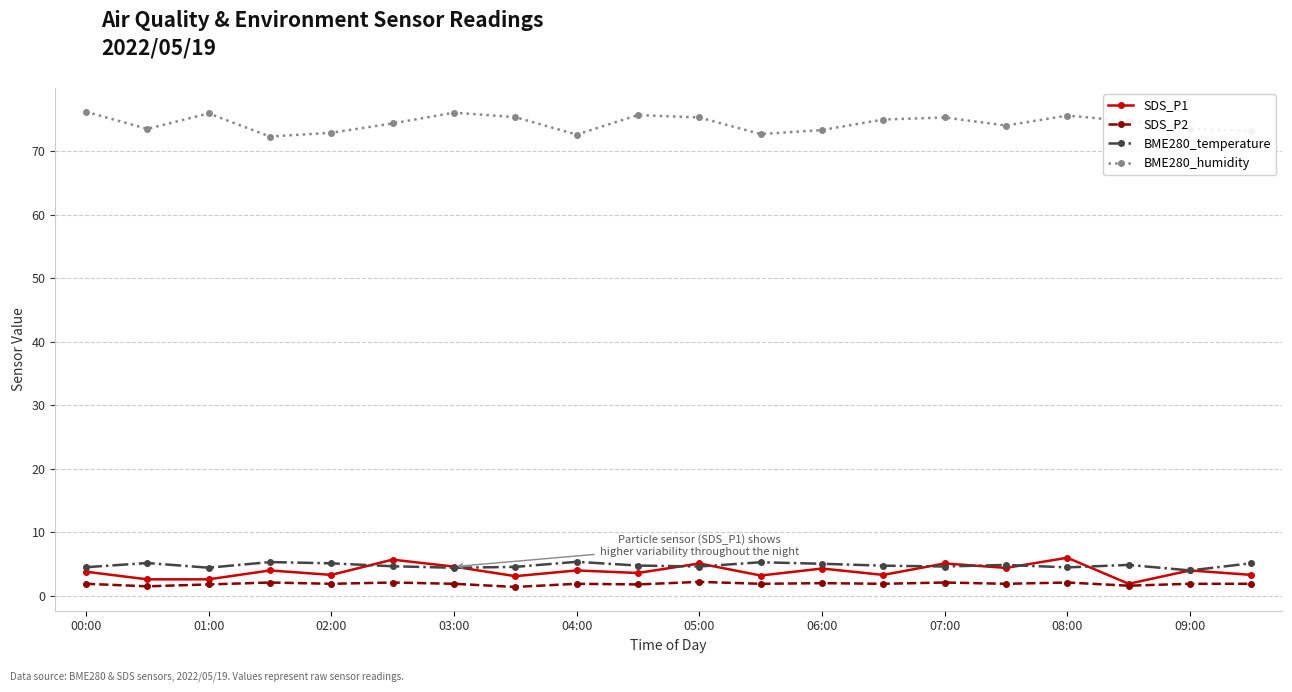

True or false: BME280_temperature and BME280_humidity cross at least once.

False